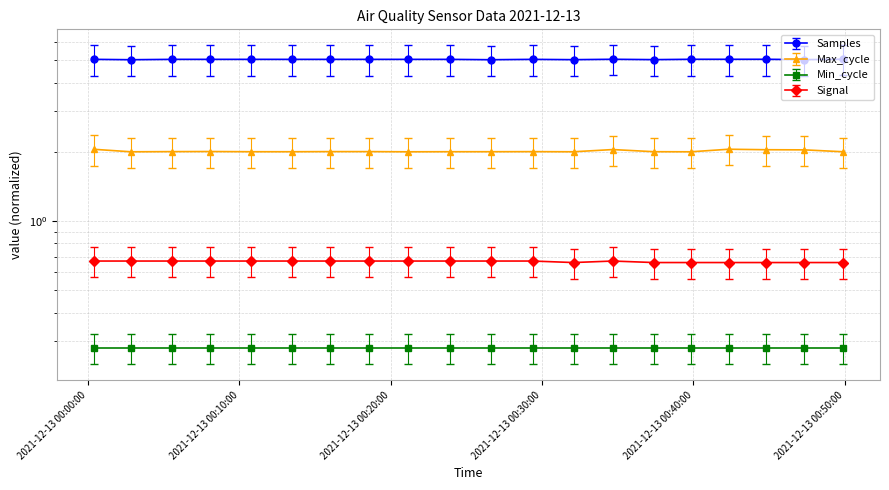

Which has a higher value, 2021/12/13 00:29:23 or 2021/12/13 00:32:05?

2021/12/13 00:29:23